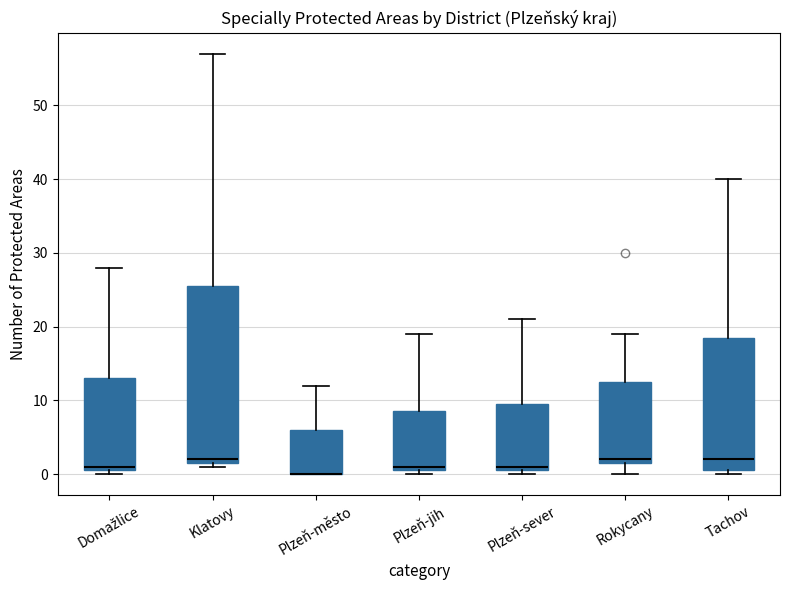

Where is the upper edge of the box for Plzeň-jih on the y-axis? The values are not printed on the chart, so give them approximately, as read against the axis.

9